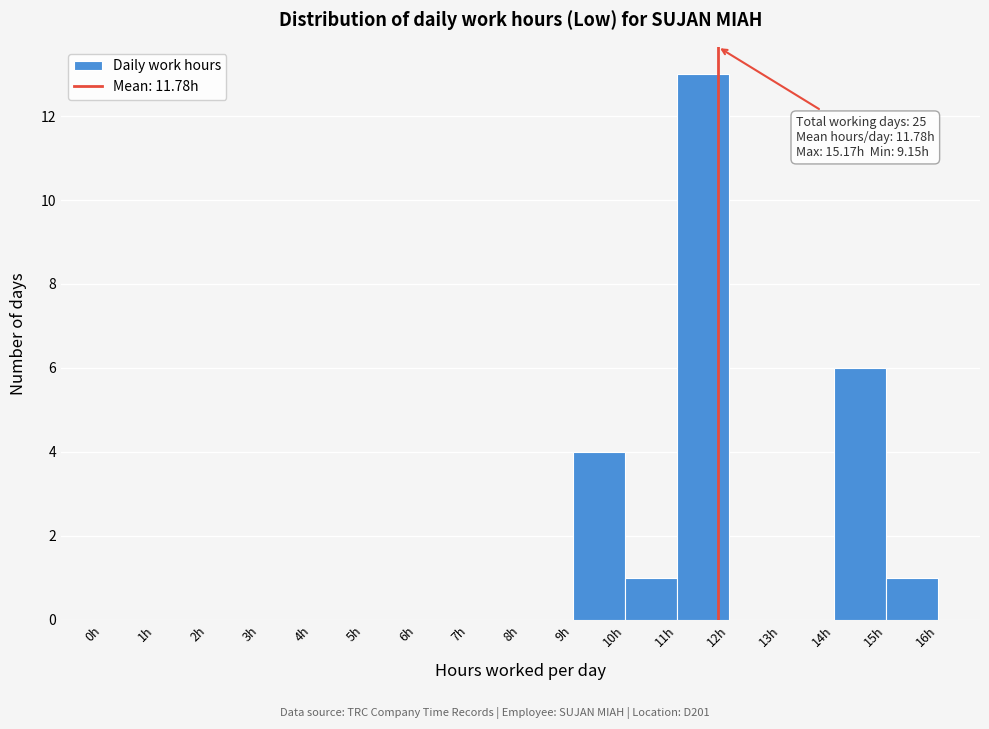

Which range on the x-axis has the tallest bar?

11 to 12